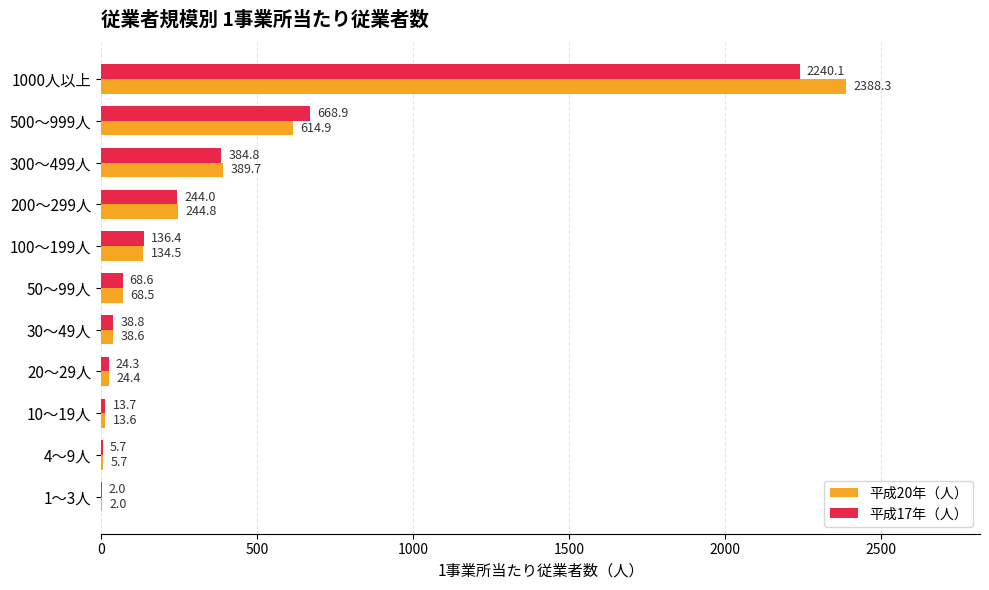

Is it true that 平成17年（人） equals 13.7 at 10～19人?

True